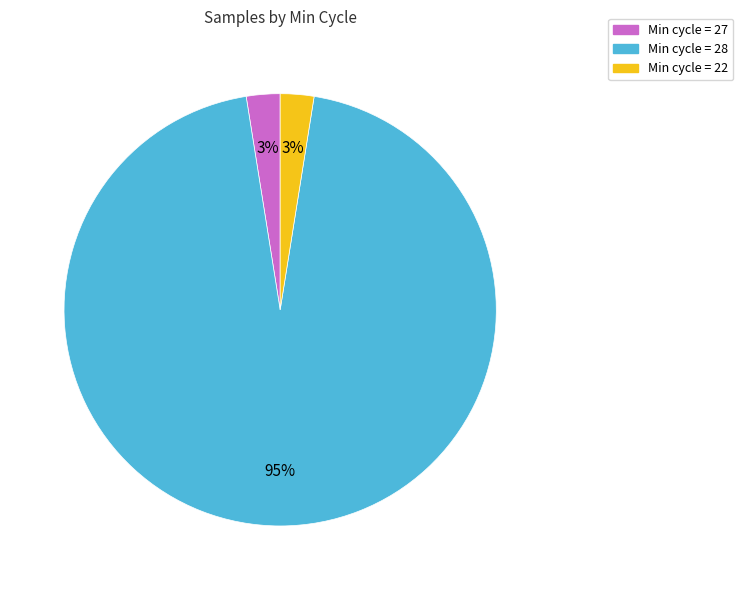

Is there any slice that represents more than half of the pie?

Yes